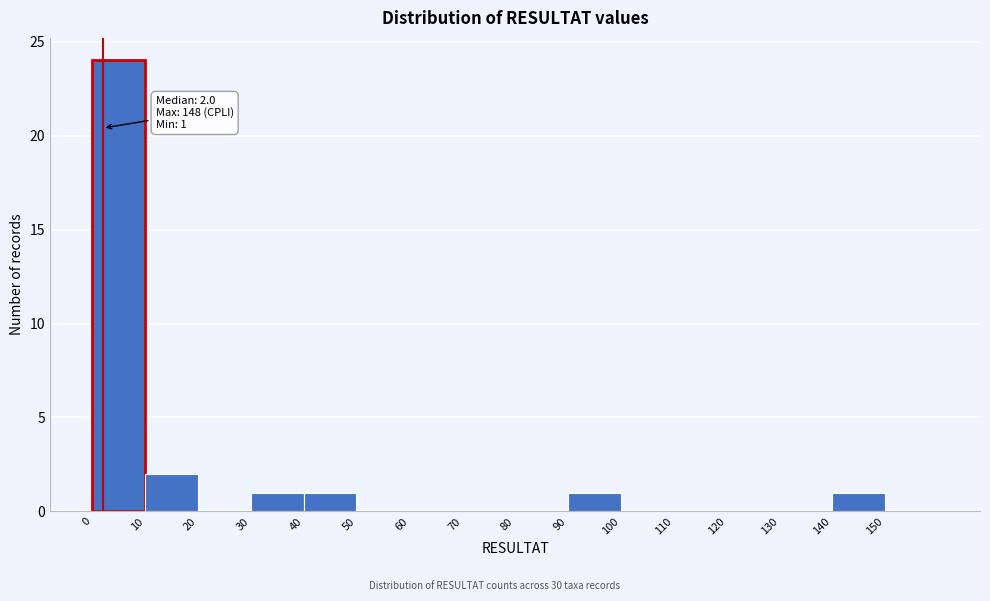

Which range on the x-axis has the tallest bar?

0 to 10